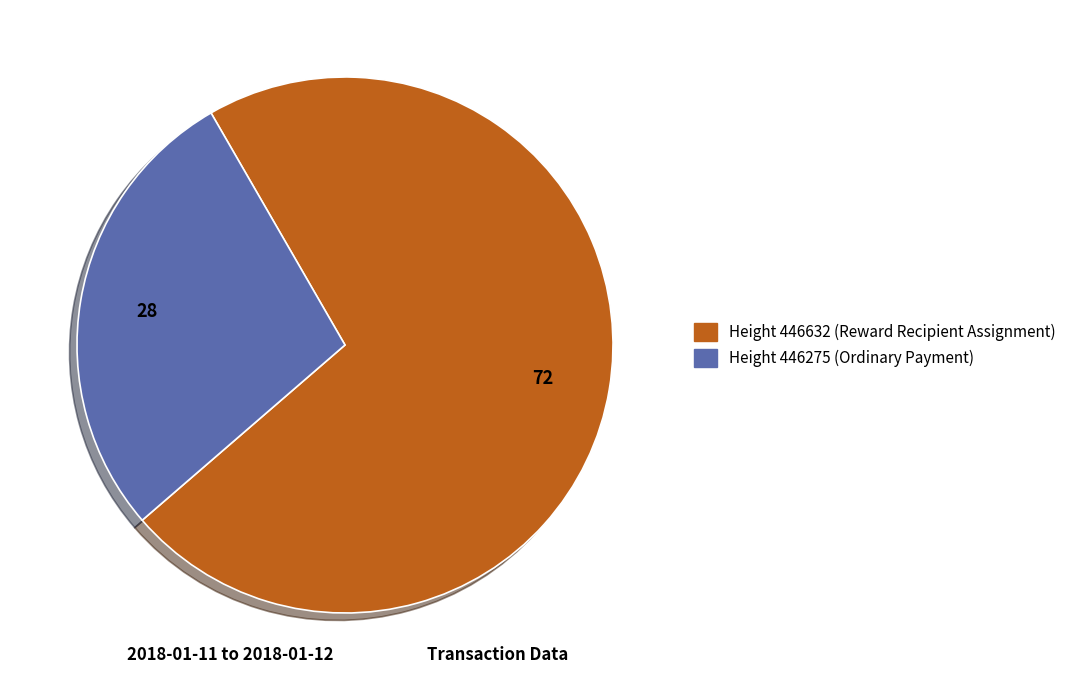

Is there a majority slice in this chart?

Yes